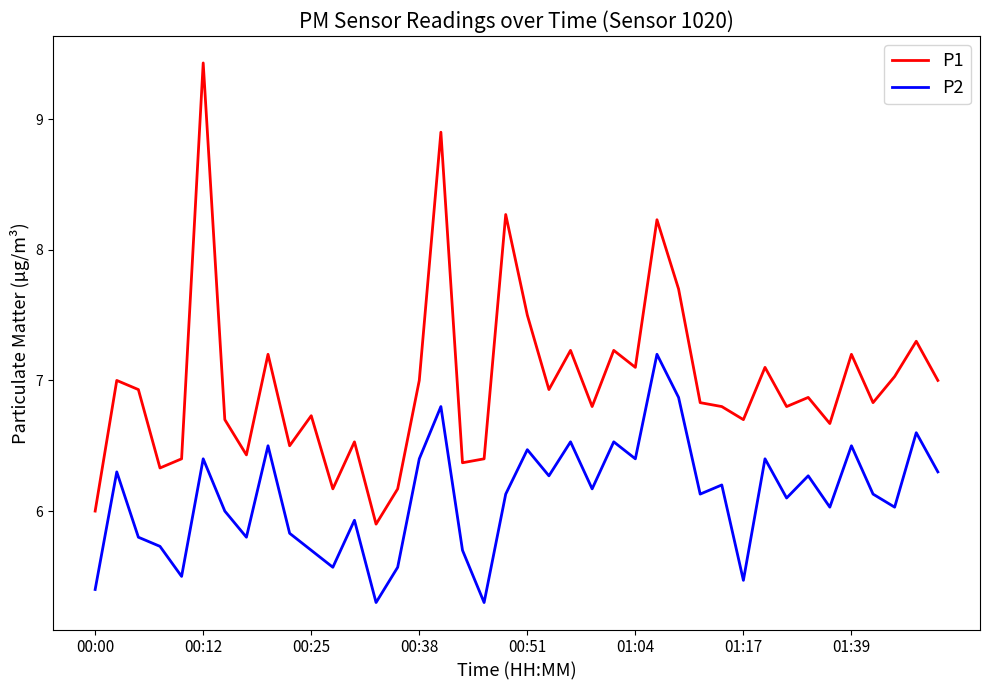

What is the difference between the maximum and minimum values in the P2 series?

1.9